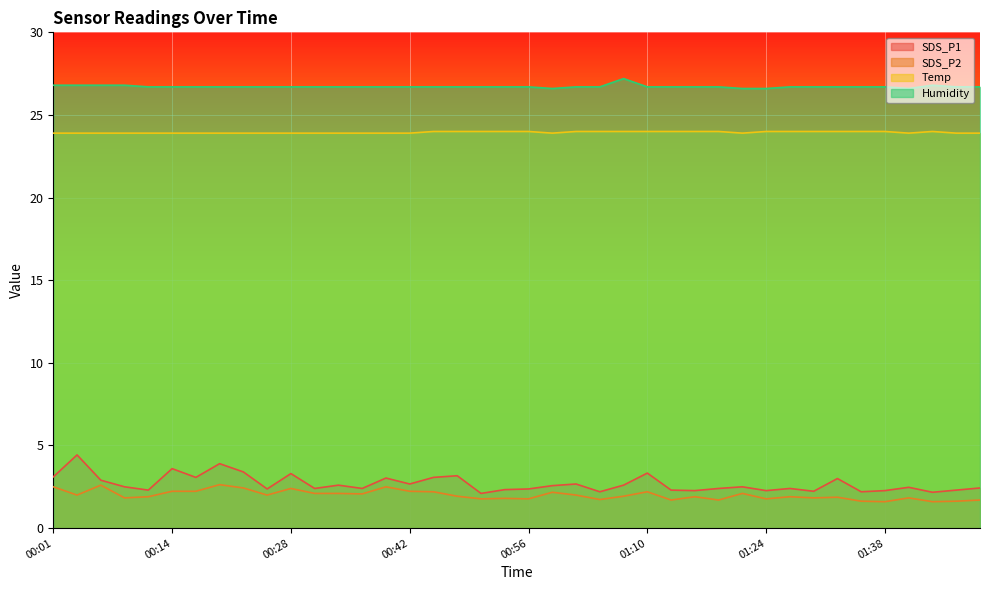

What is the average value of the SDS_P2 series?

2.0